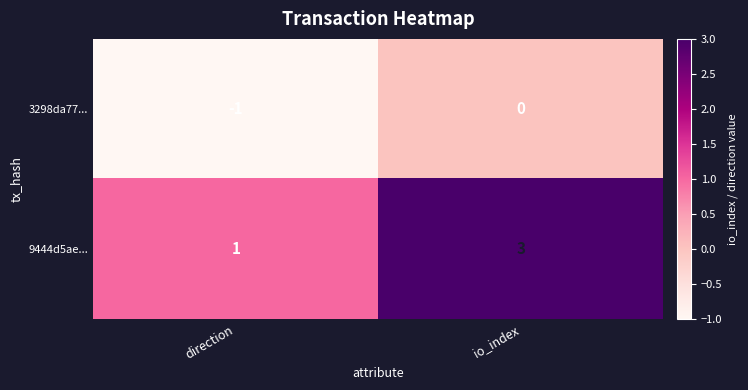

Reading left to right, extract all data points from this chart.

3298da77...: direction=-1	io_index=0
9444d5ae...: direction=1	io_index=3